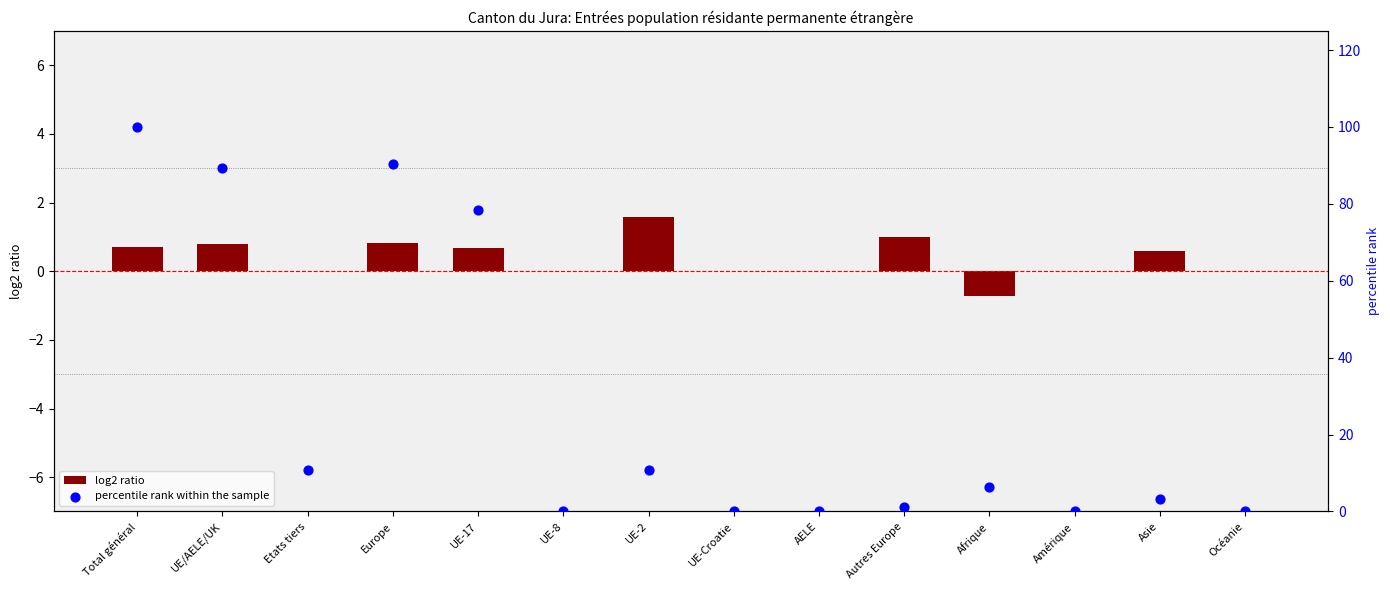

Which series reaches the maximum Y coordinate?

percentile rank within the sample